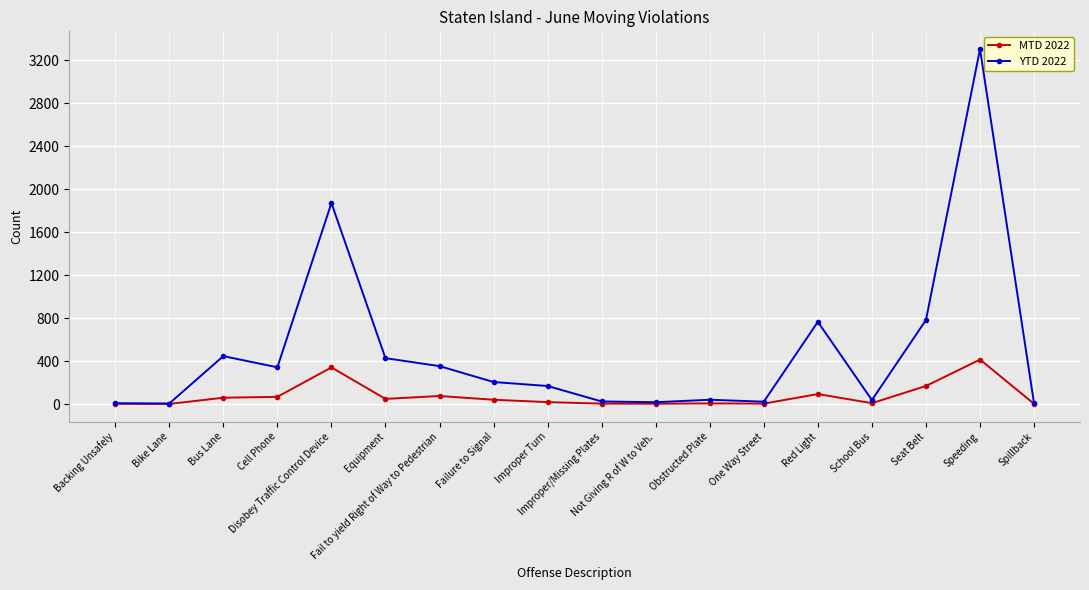

What is the greatest value displayed?

3304